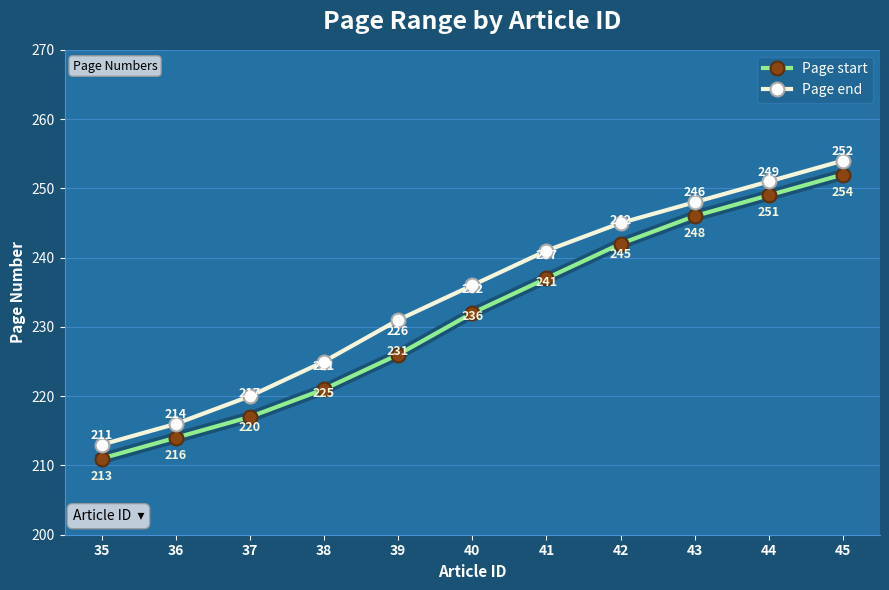

Reading left to right, list all the values displayed in this chart.

Page start: 35=211	36=214	37=217	38=221	39=226	40=232	41=237	42=242	43=246	44=249	45=252
Page end: 35=213	36=216	37=220	38=225	39=231	40=236	41=241	42=245	43=248	44=251	45=254